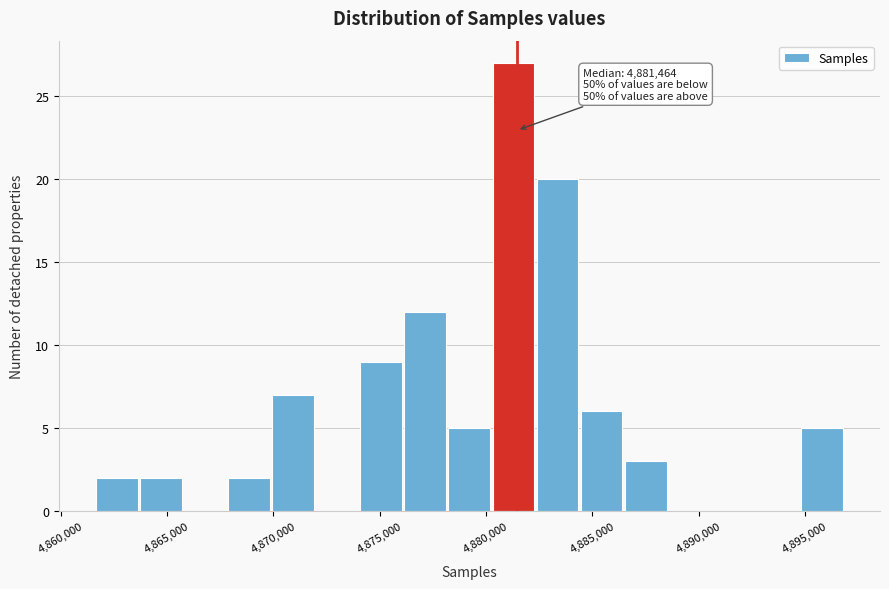

Over which range of the x-axis is the bar tallest?

4880500 to 4882500